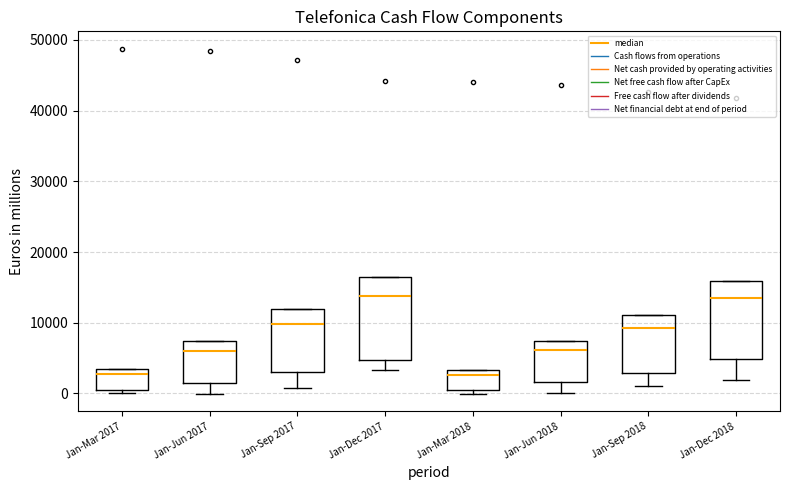

Reading left to right, read every box against the y-axis: the position of its median line, the range the box covers, and the ends of its whiskers. The values are not printed on the chart, so give them approximately, as read against the axis.

Jan-Mar 2017: median 3000, box 0 to 4000, whiskers 0 (just below the box's lower edge) to 4000
Jan-Jun 2017: median 6000, box 2000 to 7000, whiskers 0 to 7000
Jan-Sep 2017: median 10000, box 3000 to 12000, whiskers 1000 to 12000
Jan-Dec 2017: median 14000, box 5000 to 17000, whiskers 3000 to 17000
Jan-Mar 2018: median 3000 (just below the box's upper edge), box 1000 to 3000, whiskers 0 to 3000
Jan-Jun 2018: median 6000, box 2000 to 7000, whiskers 0 to 7000
Jan-Sep 2018: median 9000, box 3000 to 11000, whiskers 1000 to 11000
Jan-Dec 2018: median 13000, box 5000 to 16000, whiskers 2000 to 16000